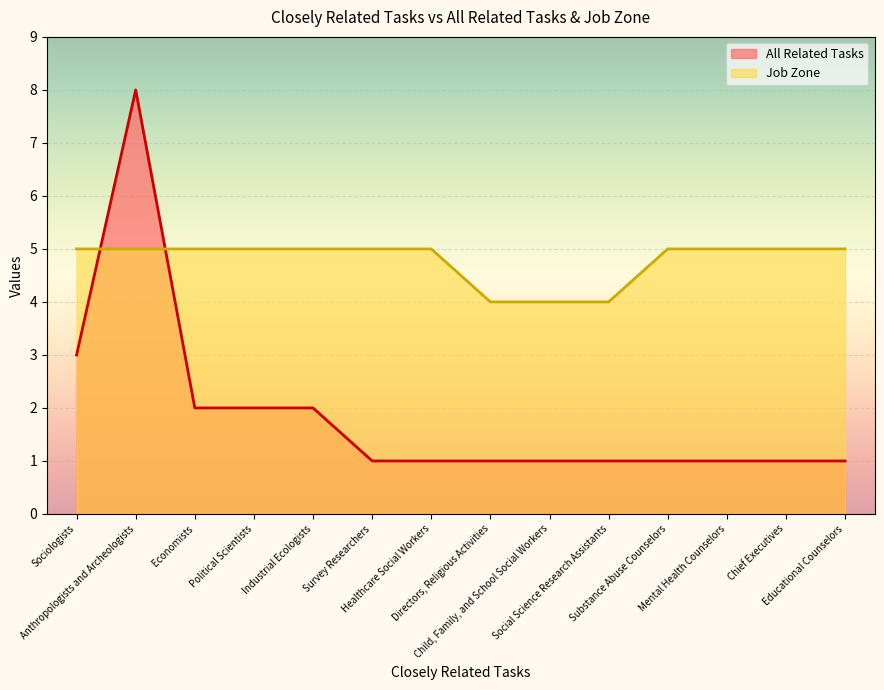

Which category has the lowest value in the All Related Tasks series?

Survey Researchers